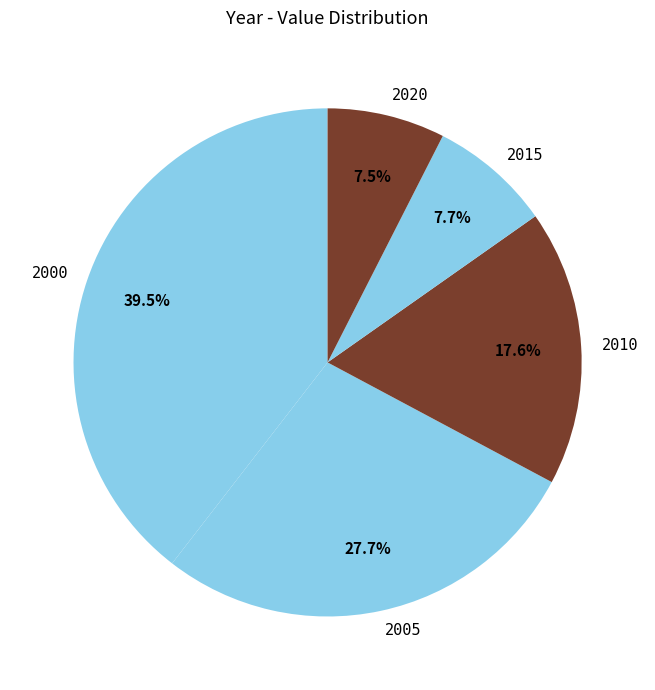

Between 2015 and 2005, which is larger?

2005